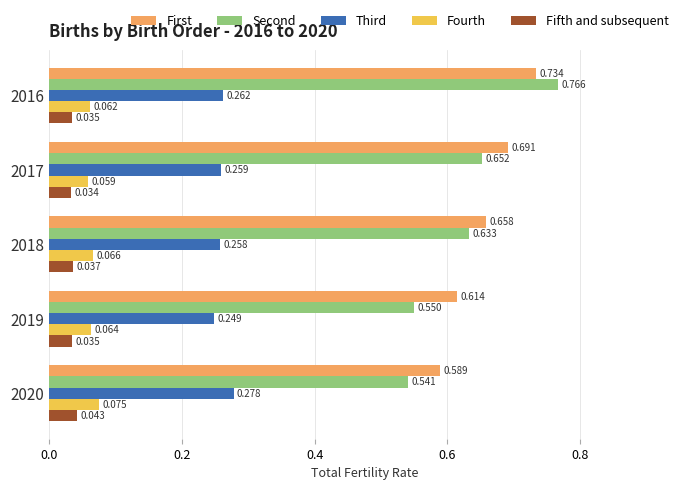

Is the value of Third at 2017 greater than the value of Second at 2019?

No